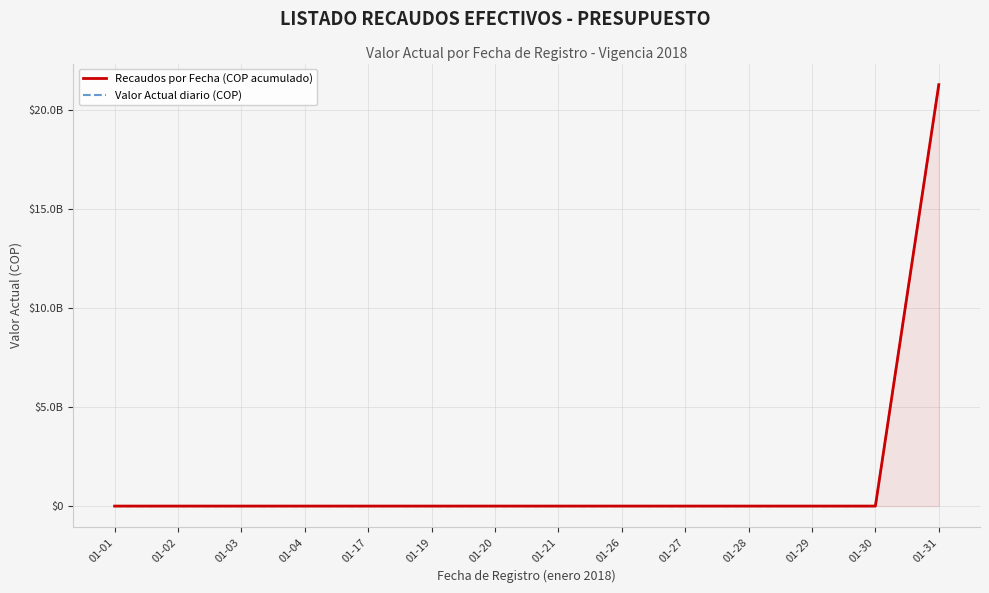

True or false: Valor Actual diario (COP) and Recaudos por Fecha (COP acumulado) intersect in this chart.

False